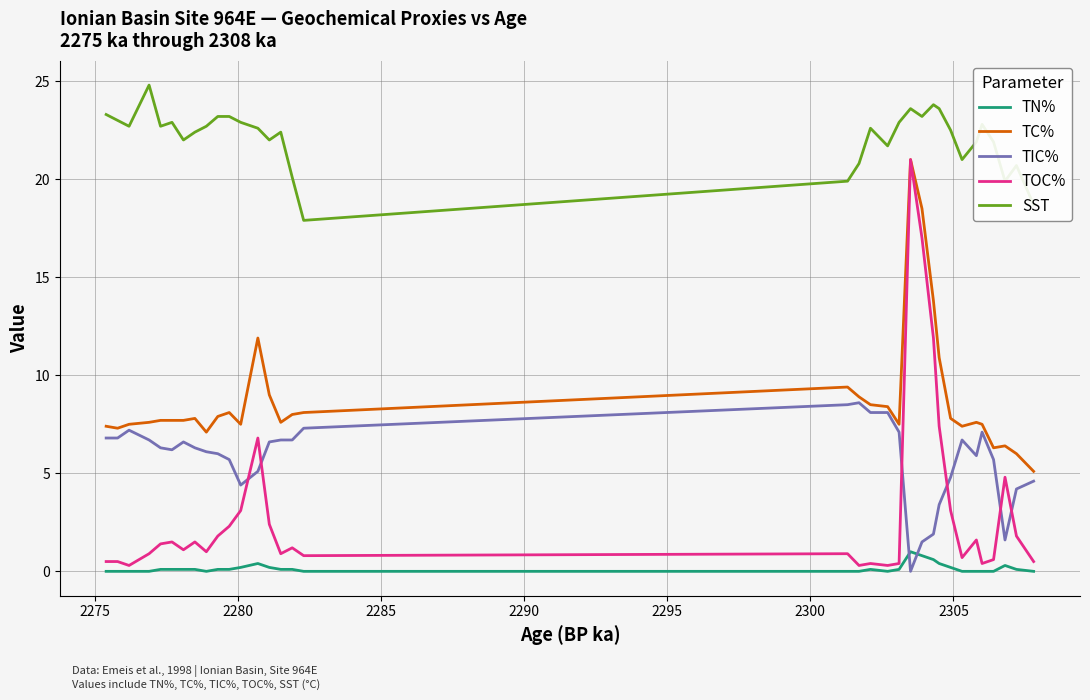

True or false: the data shows 487.8 at 33.

False